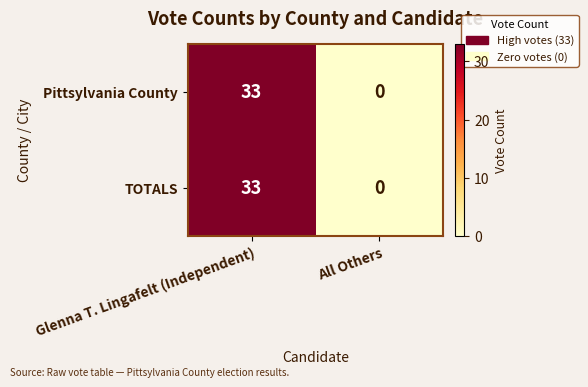

Count the number of categories in the chart.

2